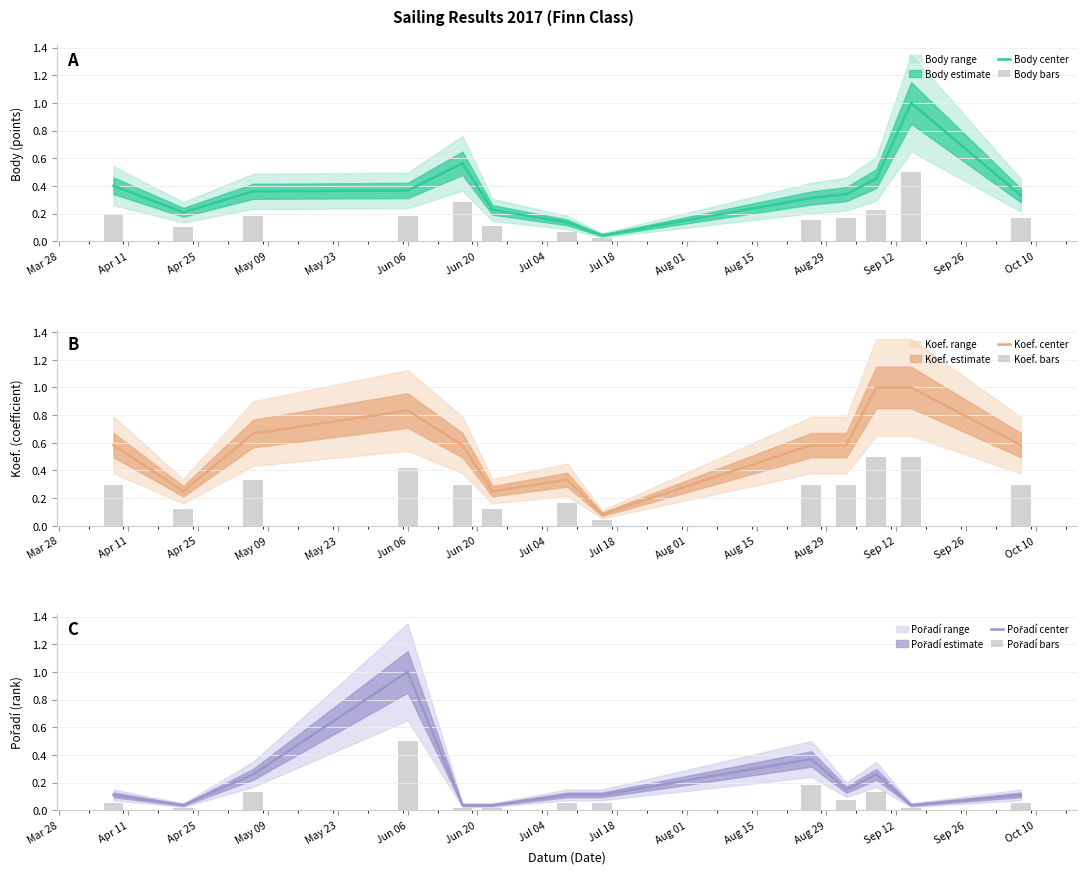

Read the Body center value at Mar 28.

0.4